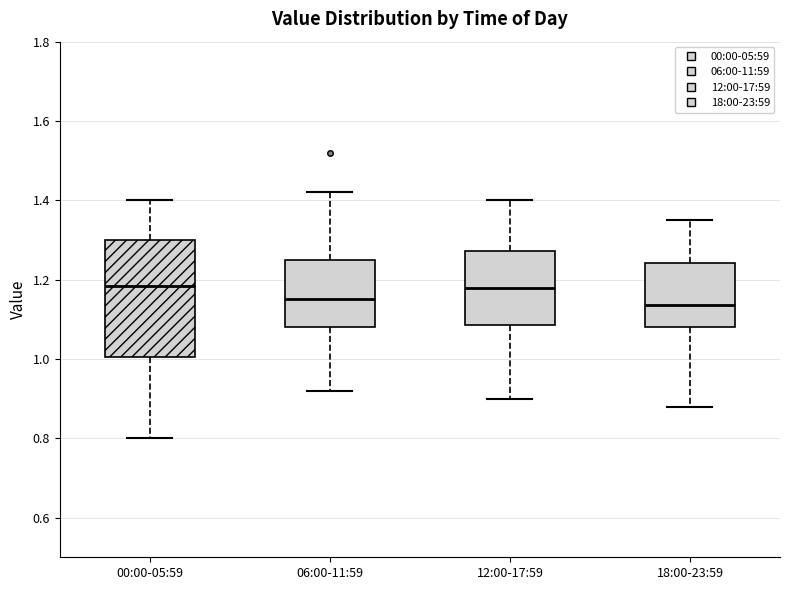

Reading left to right, read every box against the y-axis: the position of its median line, the range the box covers, and the ends of its whiskers. The values are not printed on the chart, so give them approximately, as read against the axis.

00:00-05:59: median 1.18, box 1.00 to 1.30, whiskers 0.80 to 1.40
06:00-11:59: median 1.16, box 1.08 to 1.26, whiskers 0.92 to 1.42
12:00-17:59: median 1.18, box 1.08 to 1.28, whiskers 0.90 to 1.40
18:00-23:59: median 1.14, box 1.08 to 1.24, whiskers 0.88 to 1.36